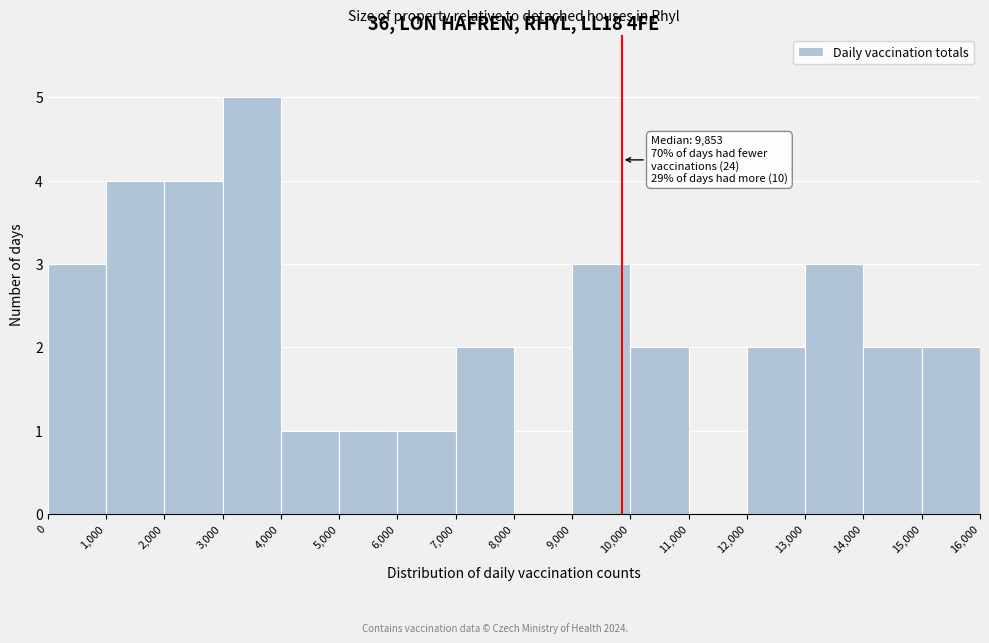

Which range on the x-axis has the tallest bar?

3,000 to 4,000